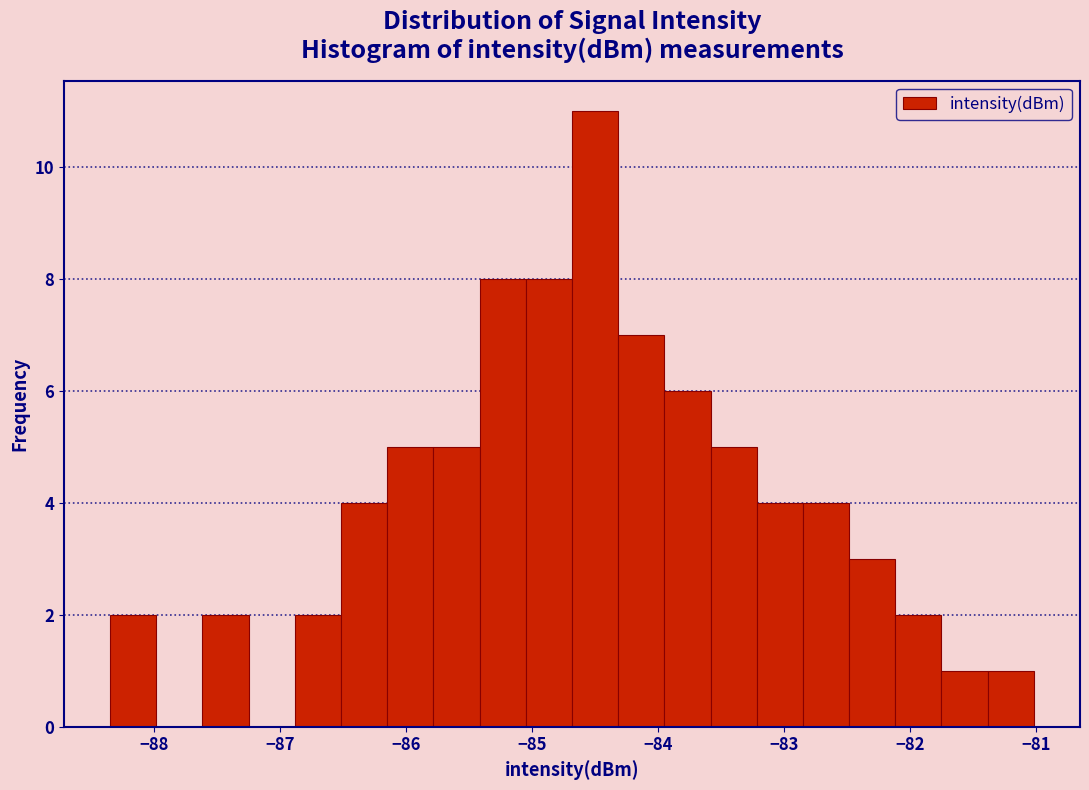

Around what value on the x-axis is the tallest bar? Give the approximate position of its centre, as read against the axis.

-84.5